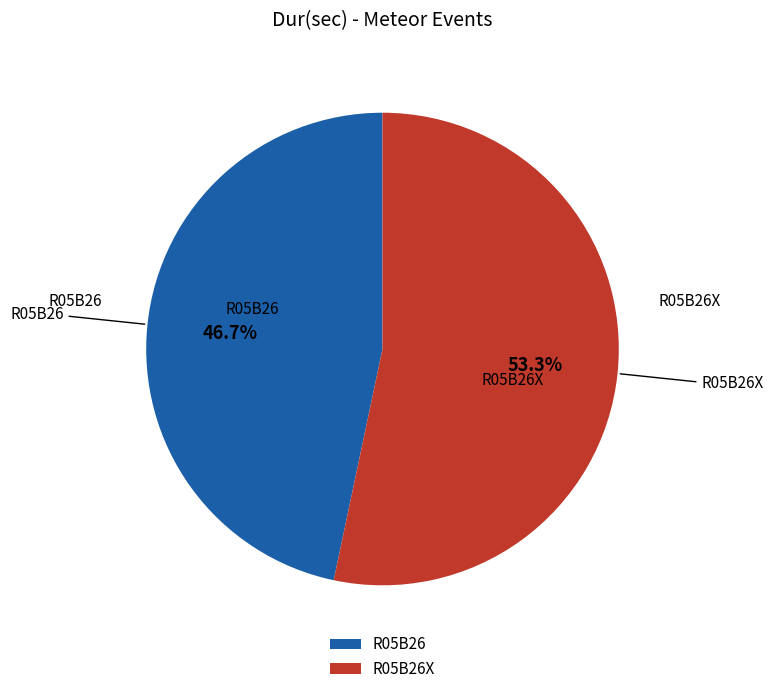

Is it true that R05B26 is 41% of the pie?

False